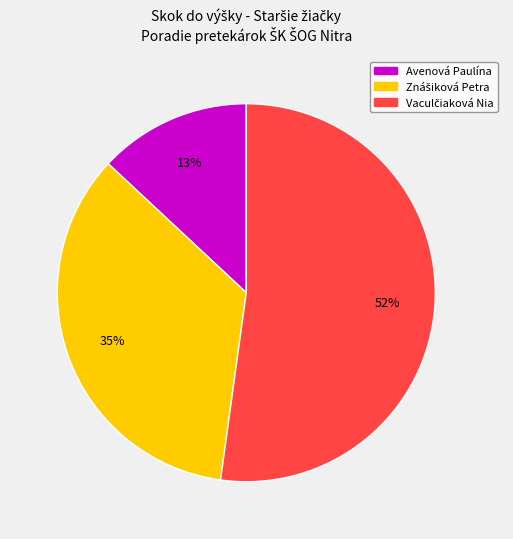

To the nearest percent, what percentage of the pie is Avenová Paulína?

13%